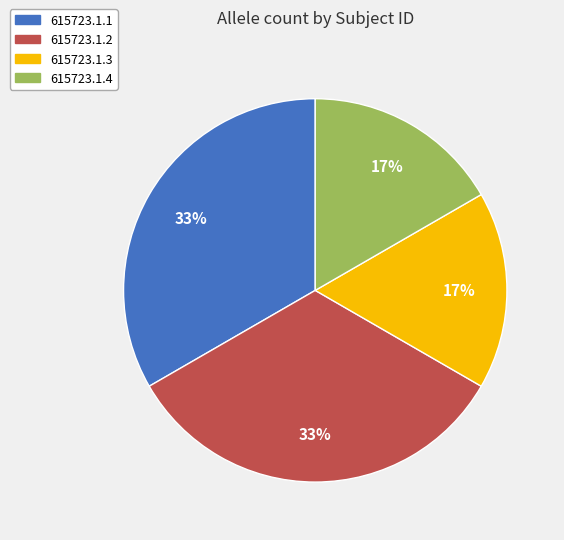

What is the ratio of the value at 615723.1.4 to the value at 615723.1.1?

0.5